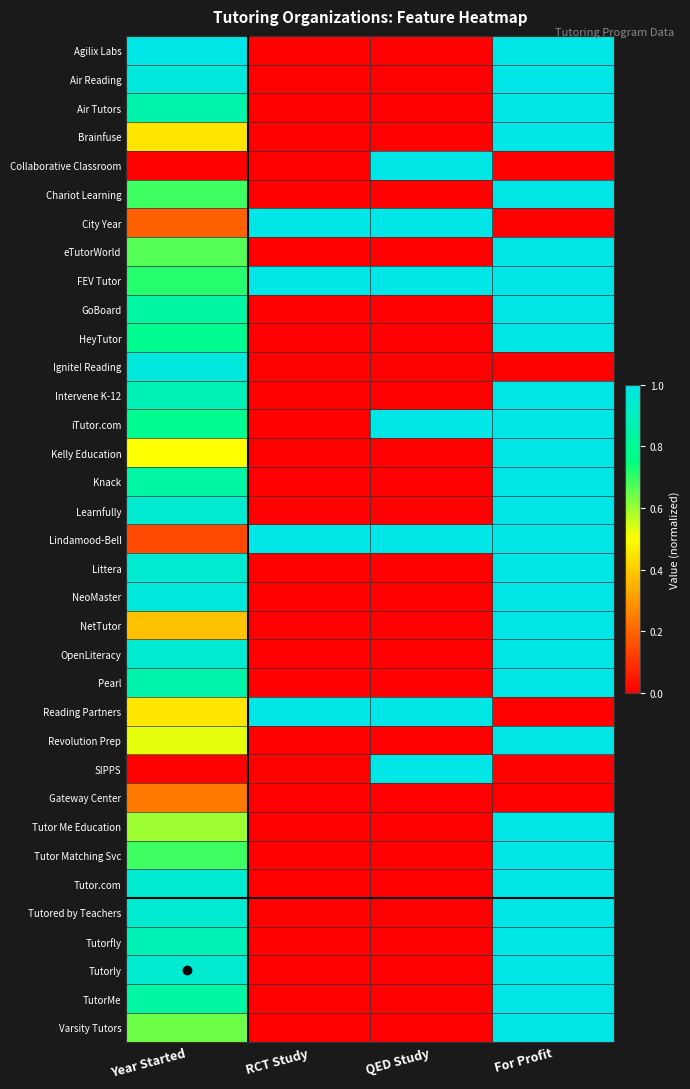

How many distinct data groups are displayed?

35